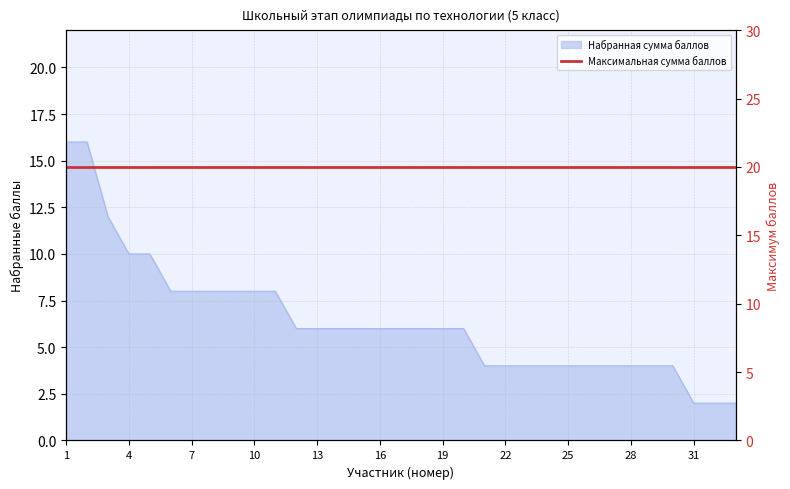

Between 21 and 32, which is larger?

21